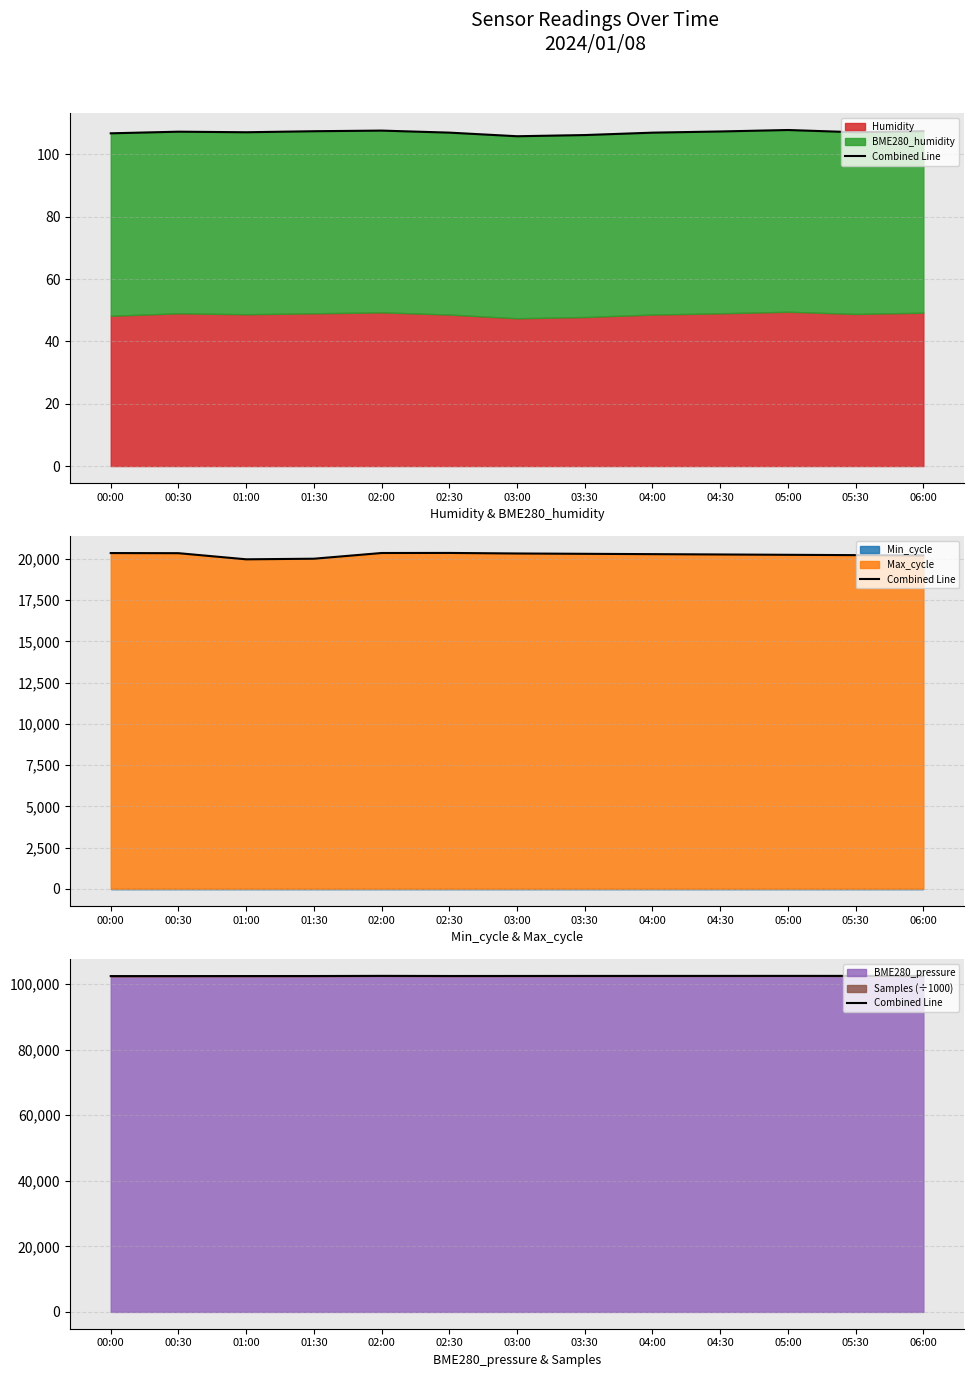

Is it true that the value at 04:00 is 102527.2?

True